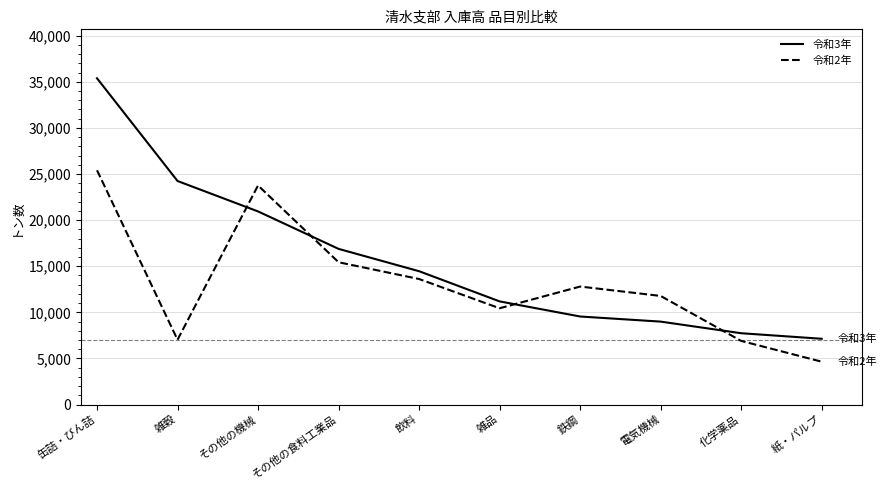

What is the difference between the maximum and second lowest values in the 令和3年 series?

27646